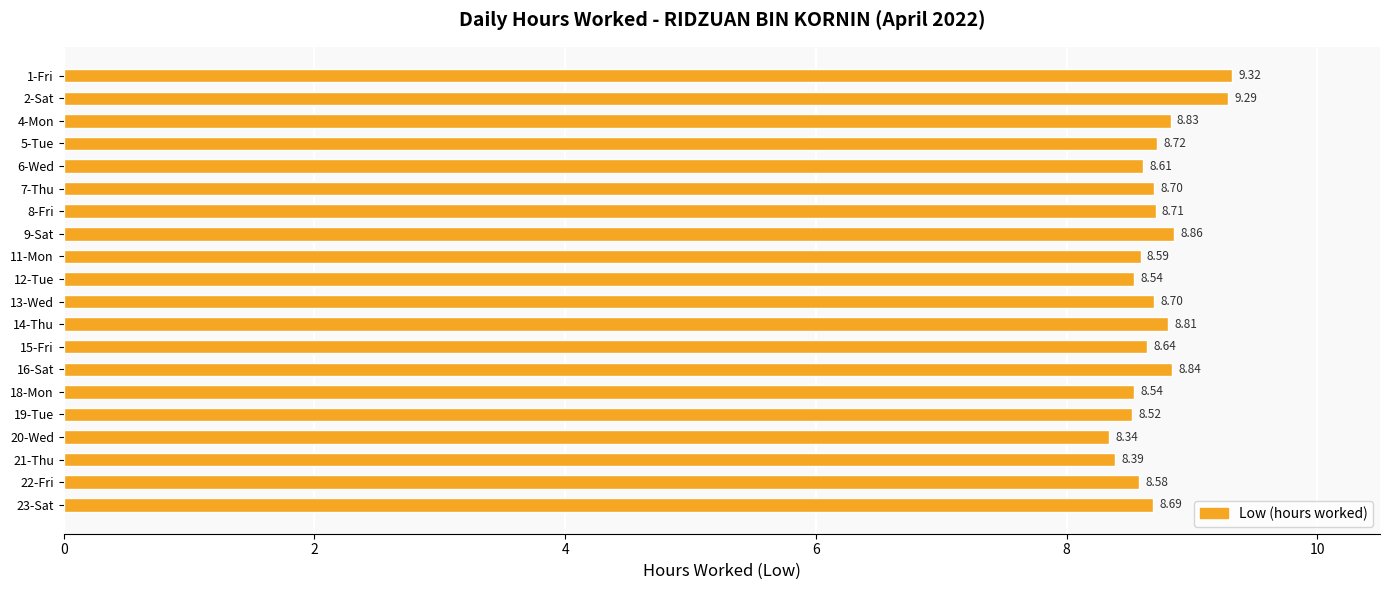

What is the average value?

8.7